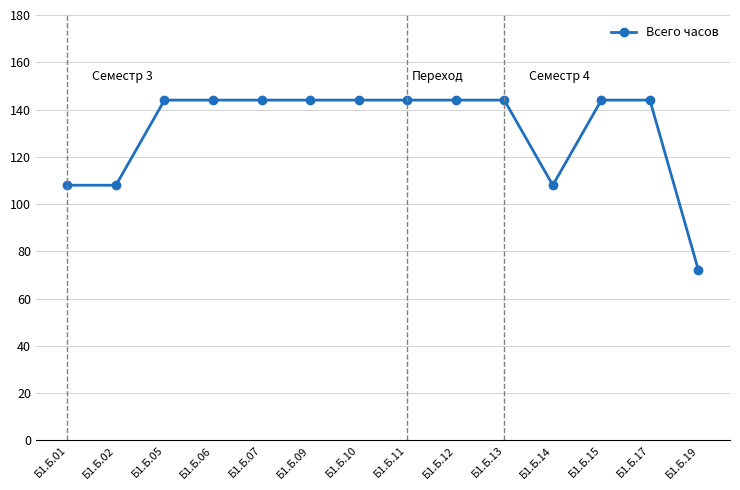

Approximately how many times larger is the value at Б1.Б.10 compared to Б1.Б.07?

1.0